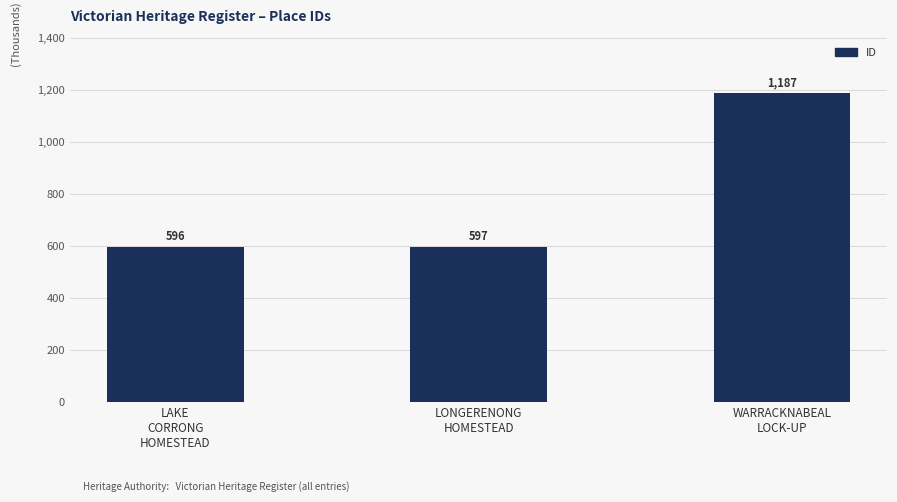

Where is the data nearest to the value 891?

LONGERENONG
HOMESTEAD